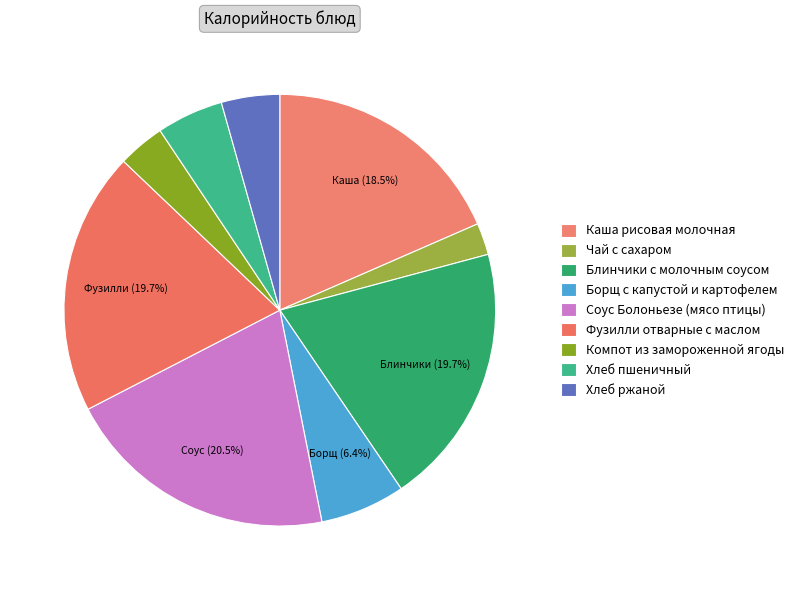

The Фузилли отварные с маслом slice represents 12% of the pie. True or false?

False